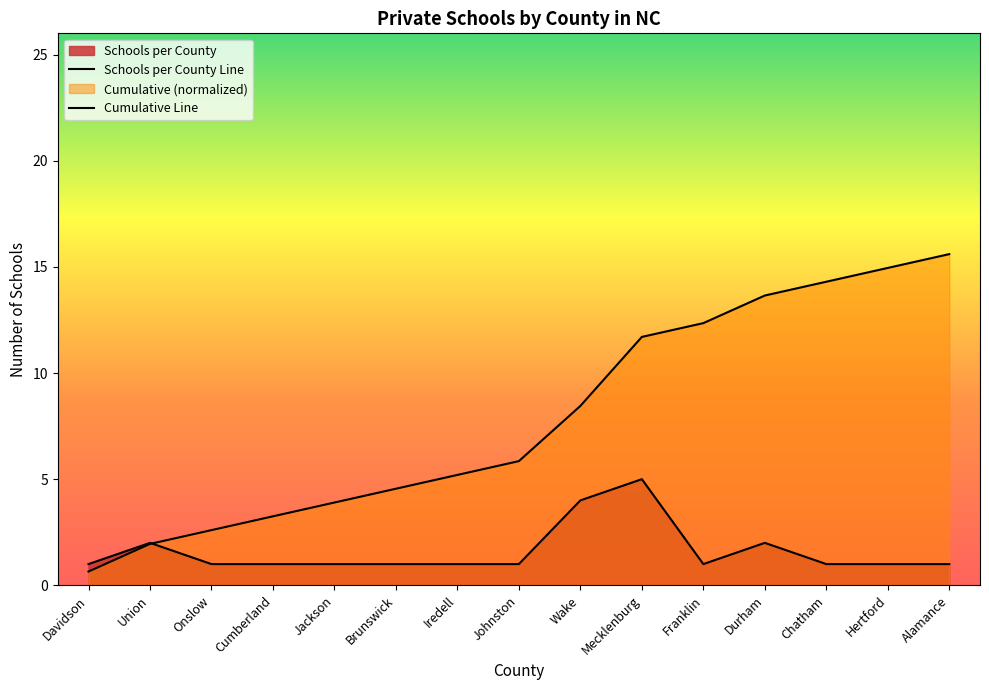

True or false: Cumulative Line has more than 1 interior local peaks.

False